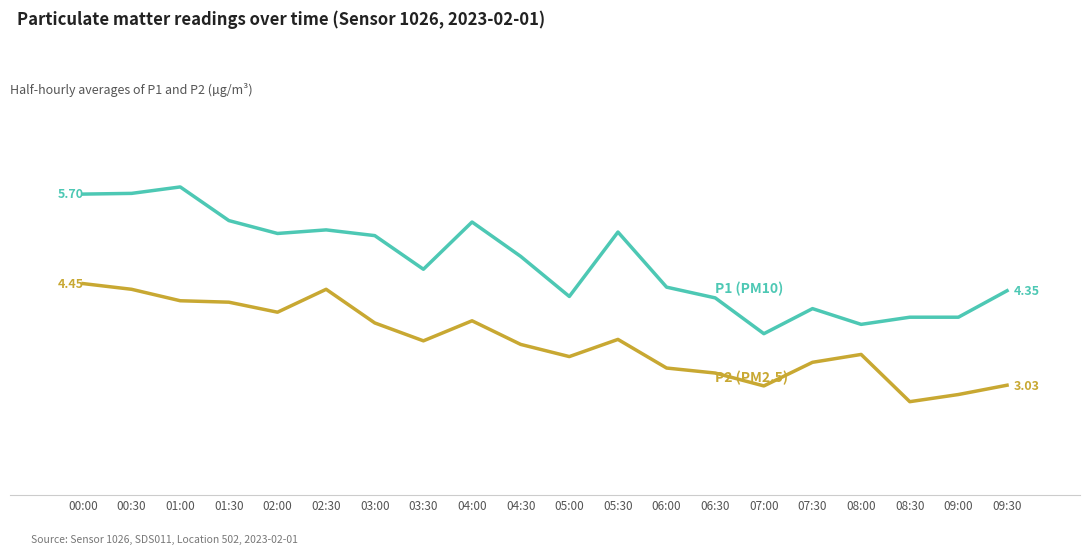

Is this an area chart (filled region under the line)?

No